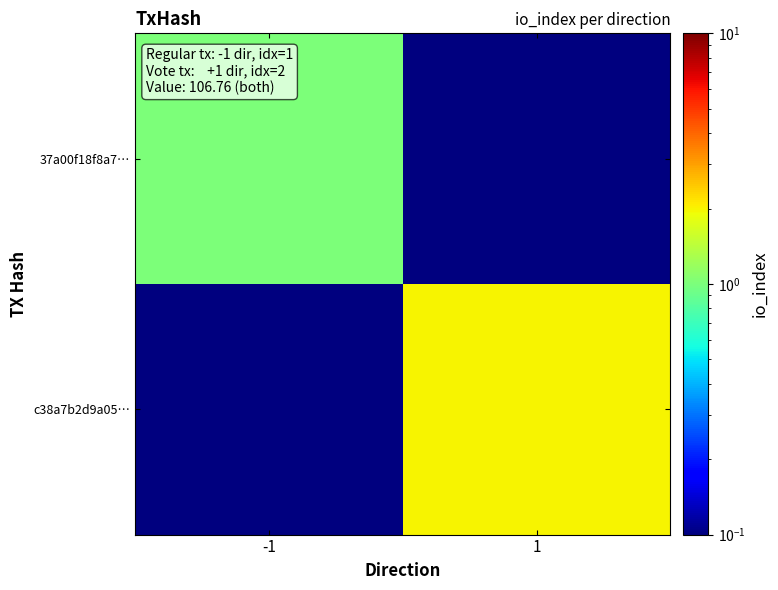

At how many categories does at least one series exceed 1?

1